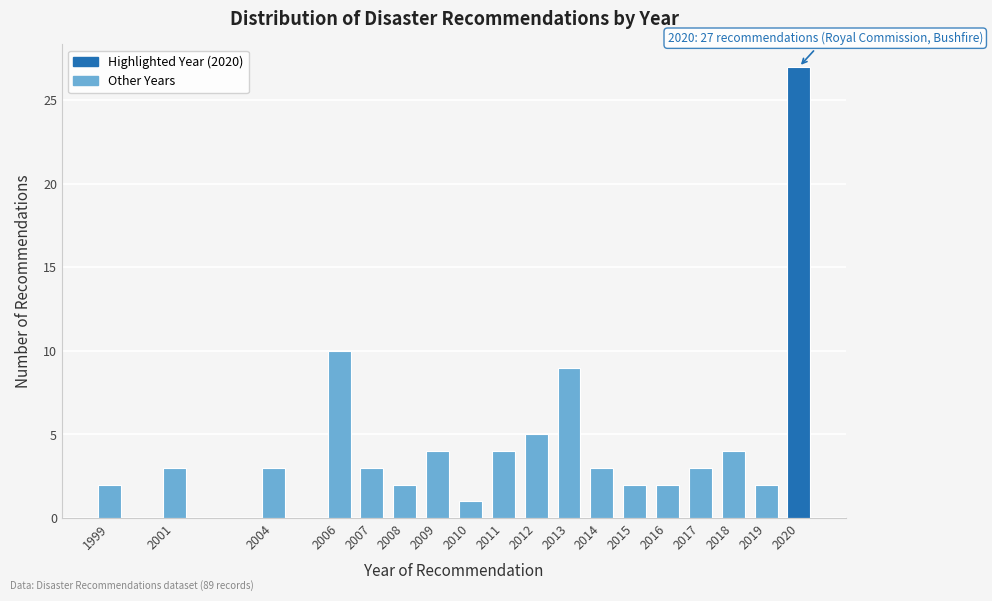

Reading right to left, list all the values displayed in this chart.

27	2	4	3	2	2	3	9	5	4	1	4	2	3	10	3	3	2